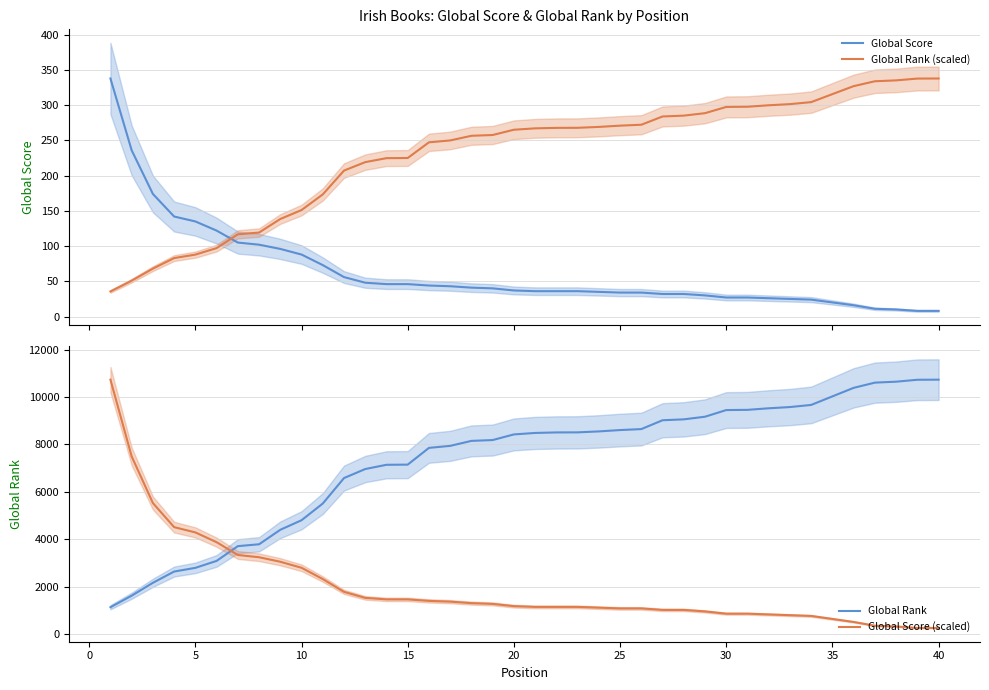

Rank the series by their maximum value, from lowest to highest.

Global Score, Global Rank (scaled), Global Rank, Global Score (scaled)